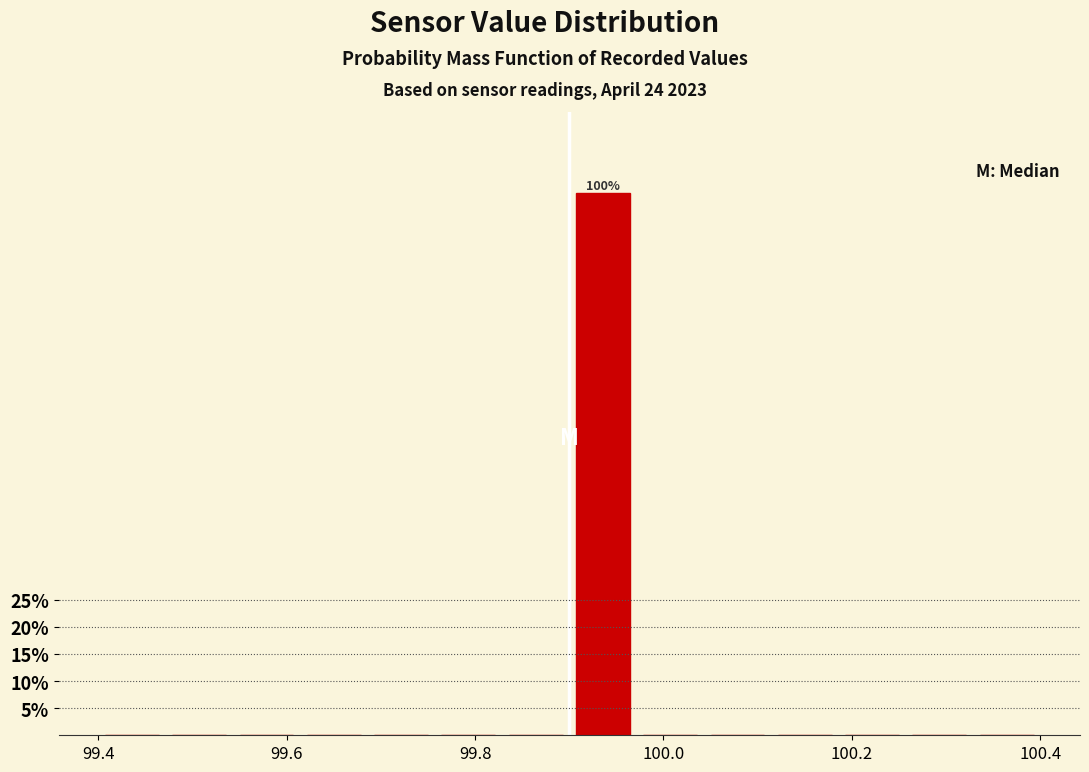

Read against the x-axis, roughly where is the centre of the tallest bar?

99.94